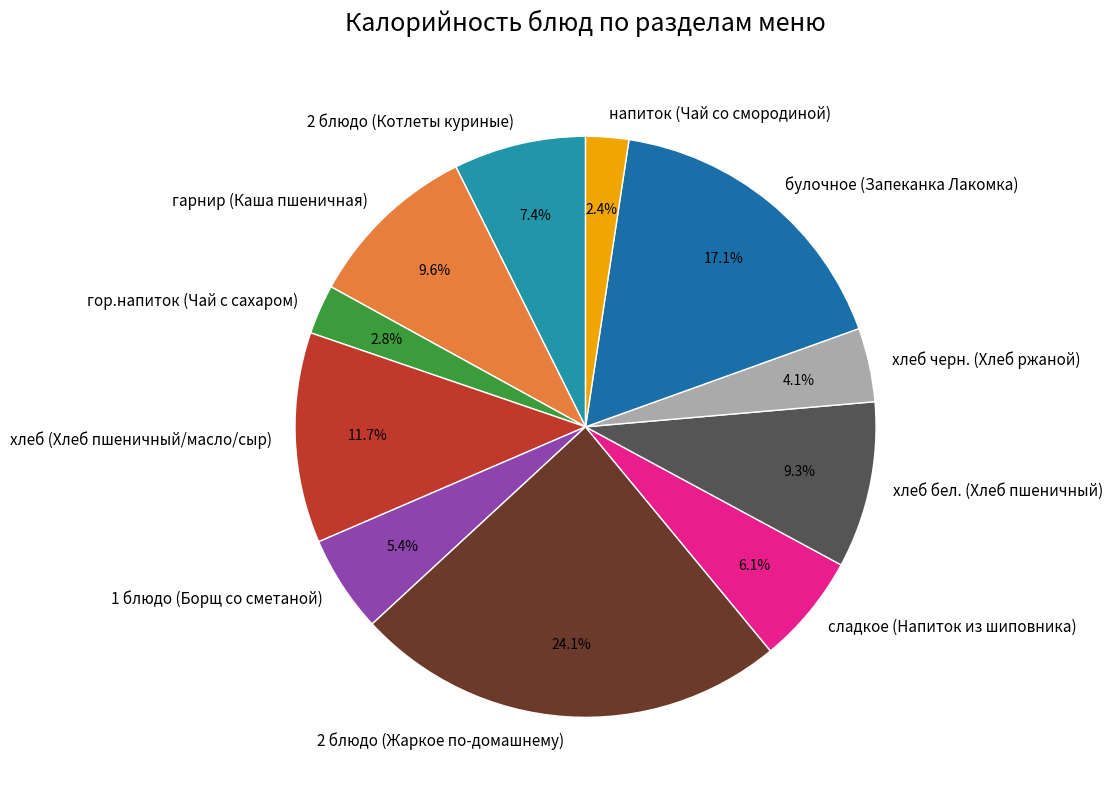

How many segments does this pie chart have?

11